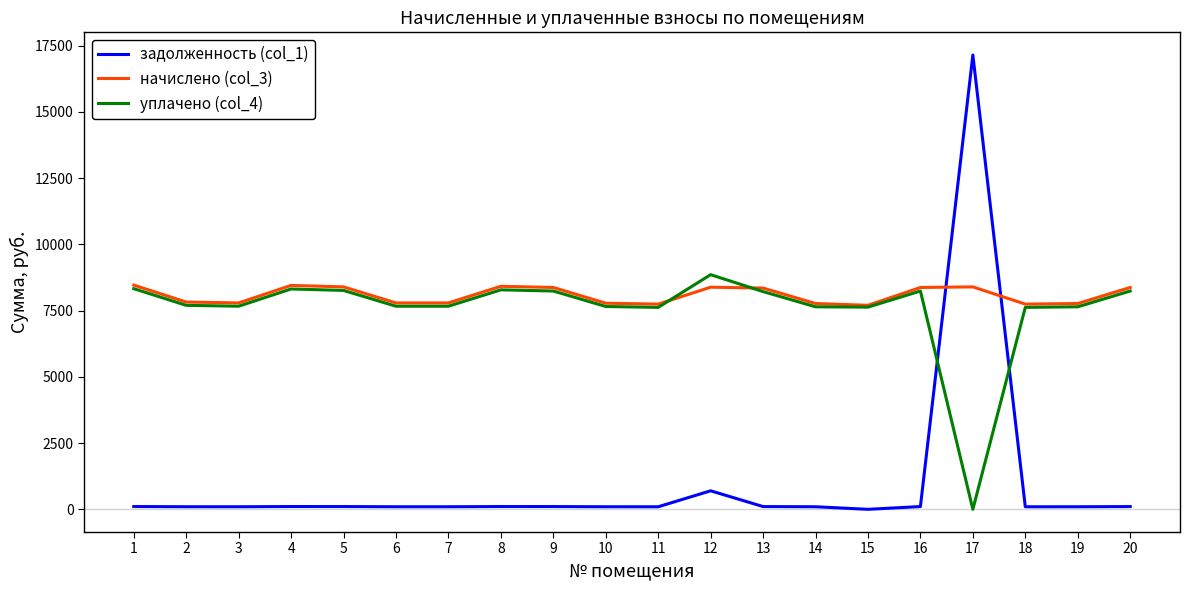

Where do задолженность (col_1) and уплачено (col_4) first cross each other?

16 and 17